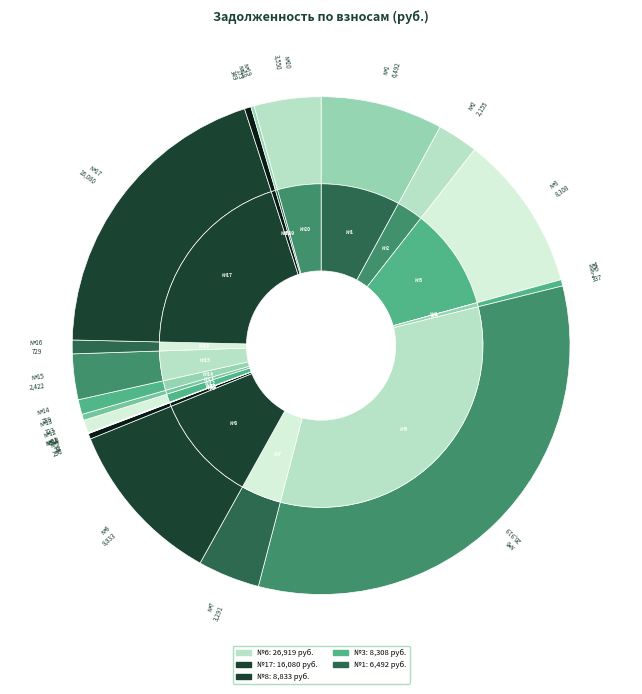

How many slices are in this pie chart?

20